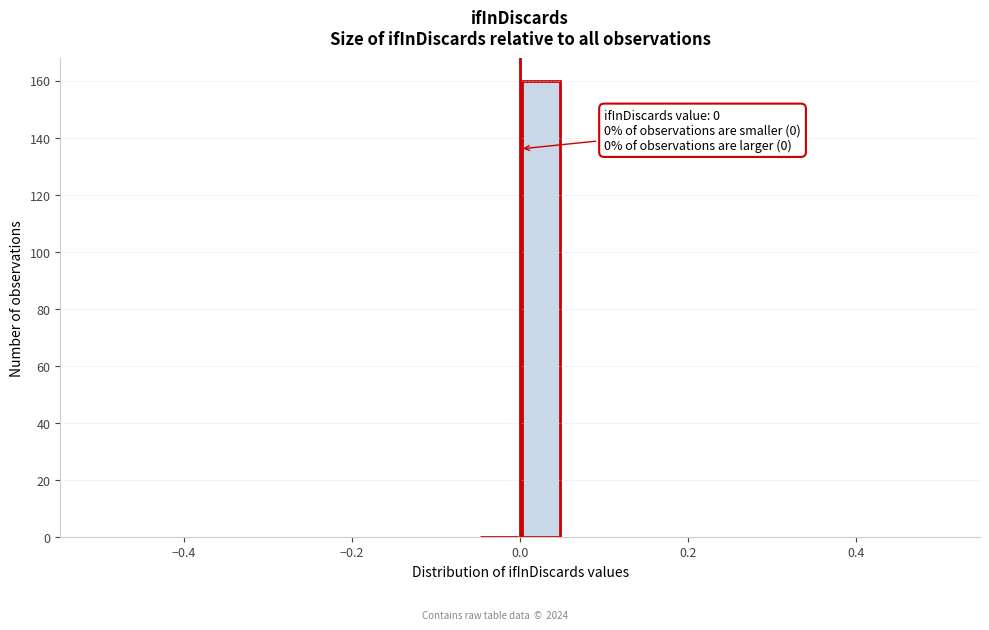

Around what value on the x-axis is the tallest bar? Give the approximate position of its centre, as read against the axis.

0.02